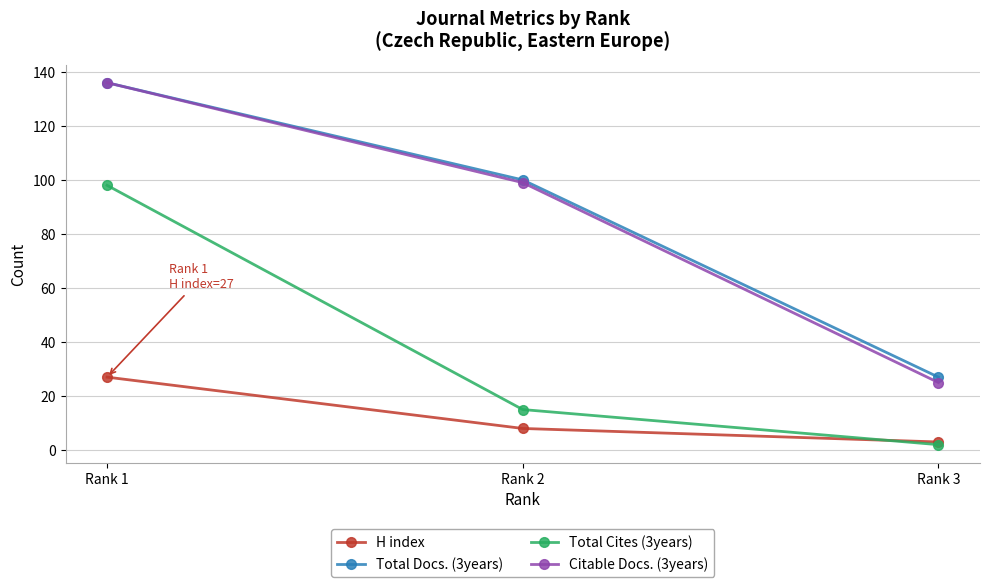

What is the sum of all Total Docs. (3years) values?

263